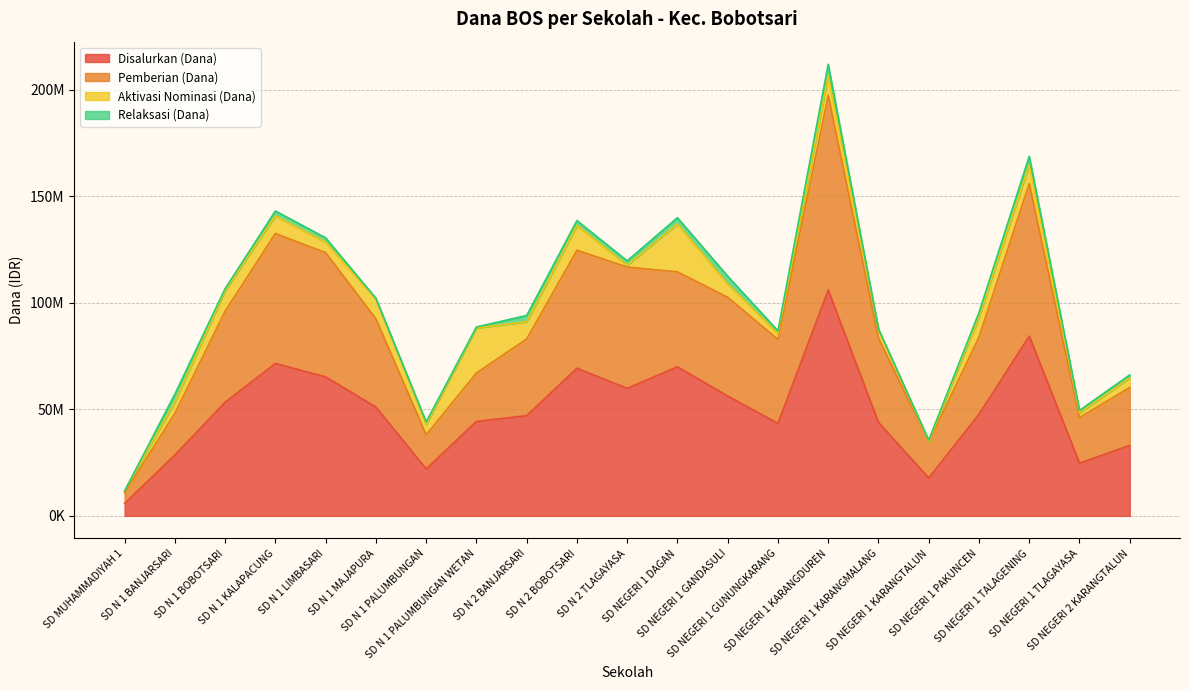

Which series has the widest spread of values?

Pemberian (Dana)